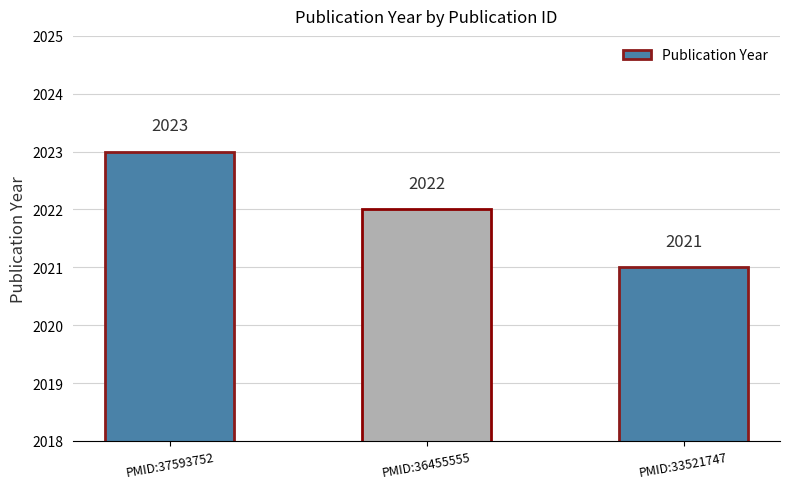

What is the difference between the second highest and minimum values?

1